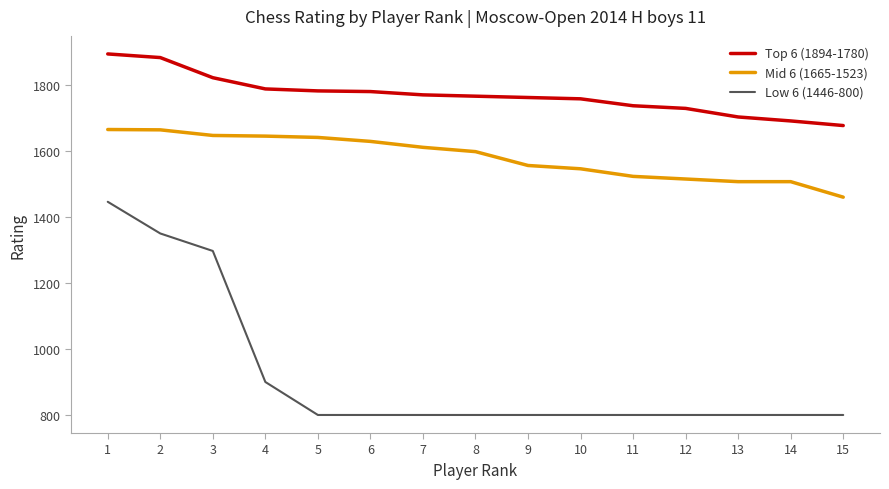

Which series has the largest range (max minus min)?

Low 6 (1446-800)